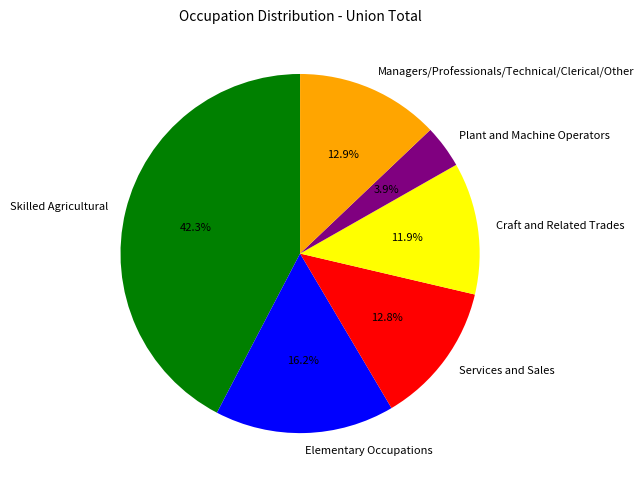

What is the ratio of the value at Managers/Professionals/Technical/Clerical/Other to the value at Plant and Machine Operators?

3.3